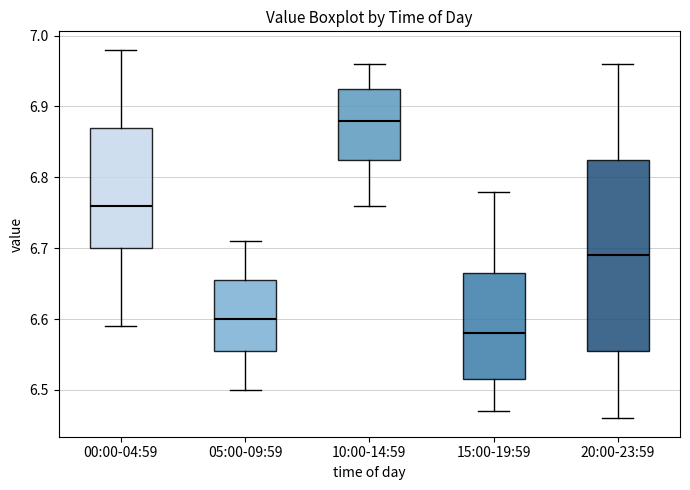

Which box has the lowest median line?

15:00-19:59